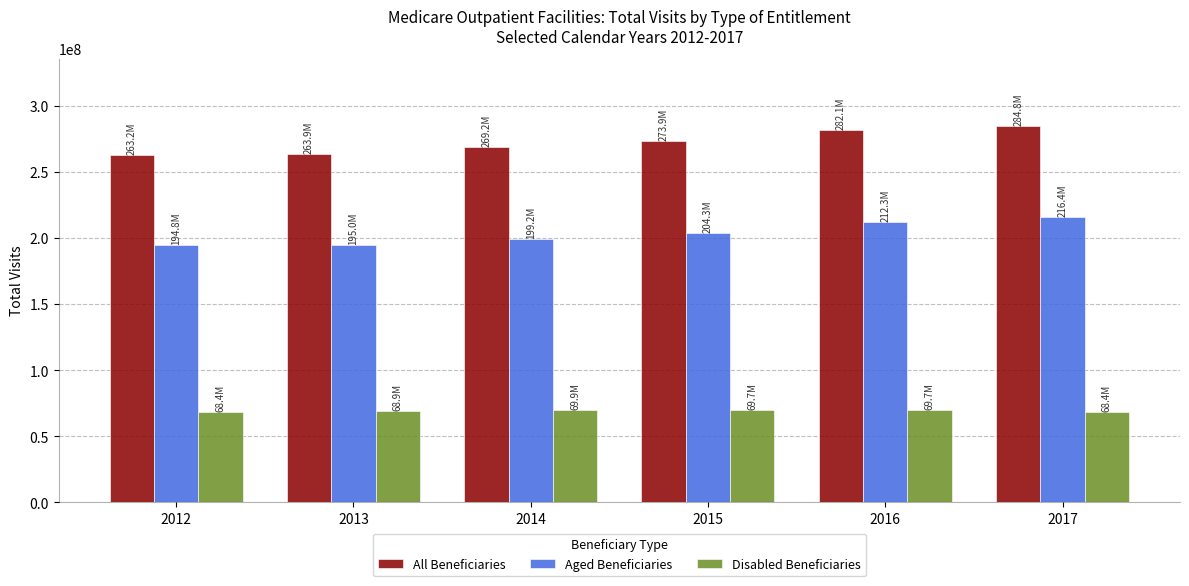

Is it true that Aged Beneficiaries equals 194984221 at 2013?

True